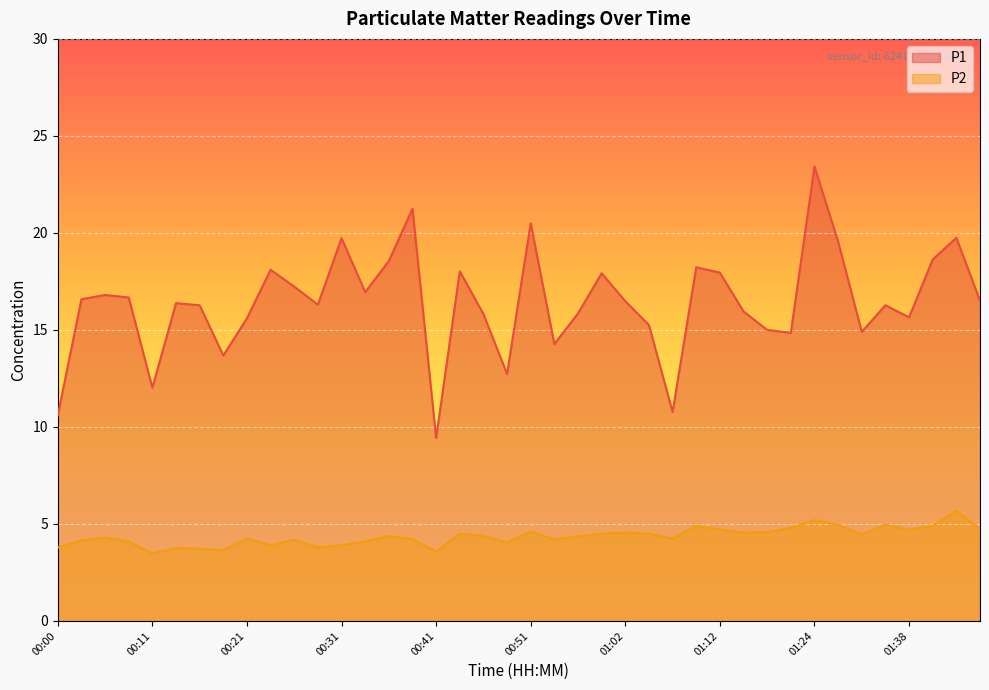

List the series in order of their overall mean, lowest first.

P2, P1